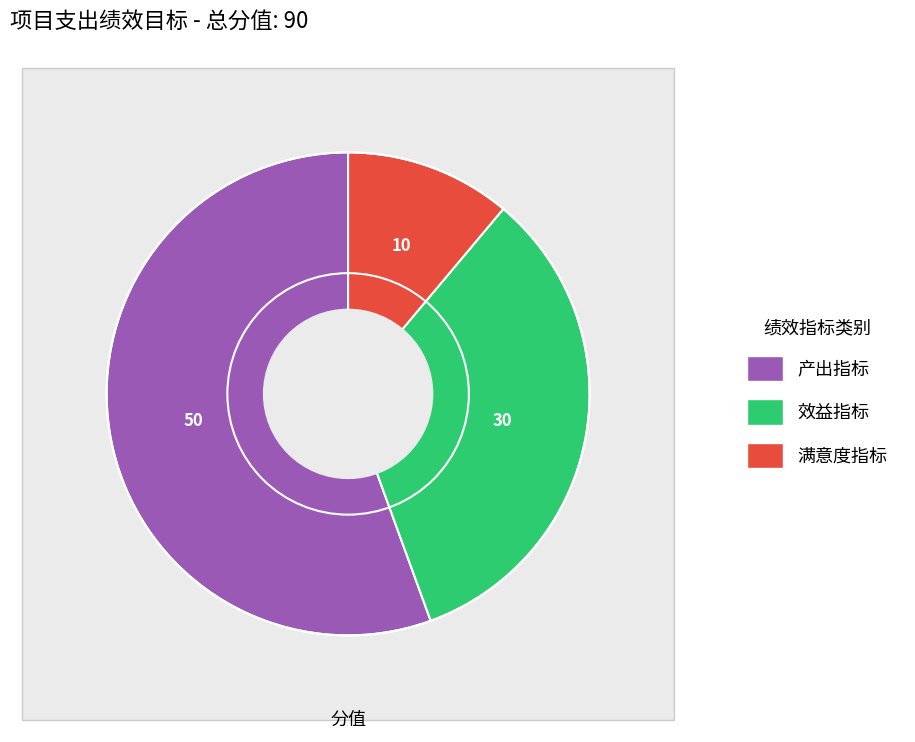

Rank the categories by value from lowest to highest.

满意度指标, 效益指标, 产出指标